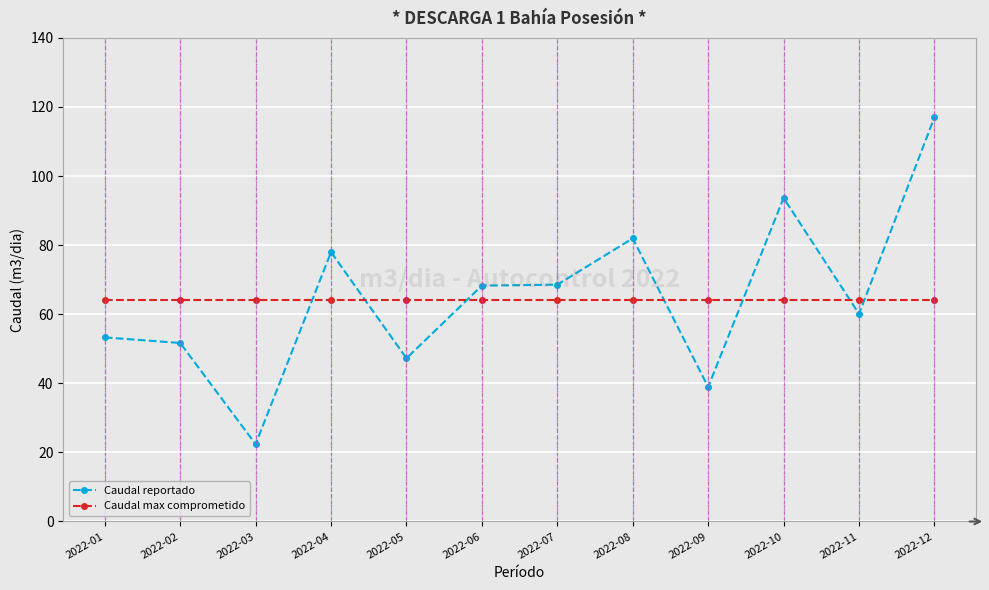

What is the average value of the Caudal max comprometido series?

64.0